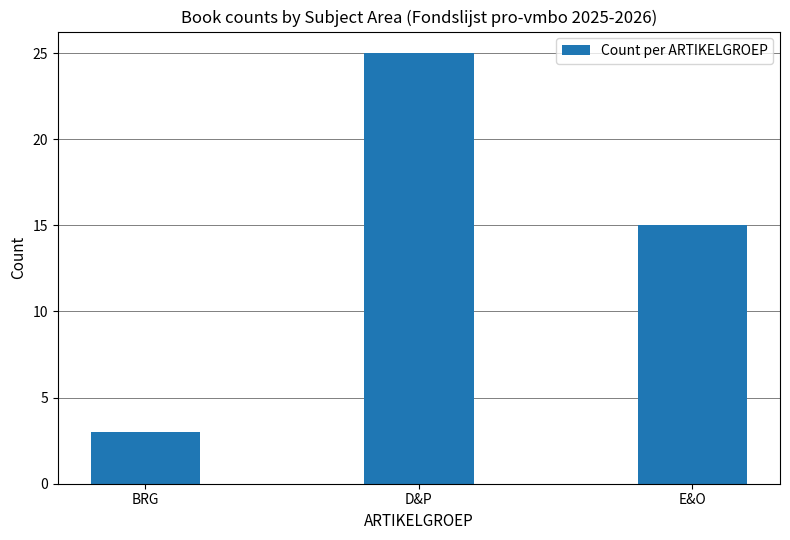

How many data points are less than 15?

1